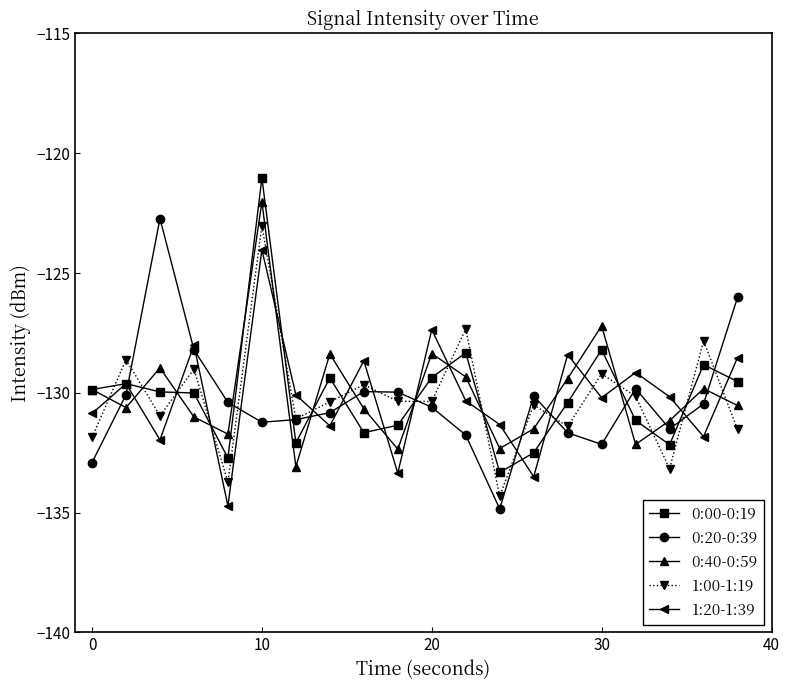

What is the smallest value displayed?

-134.8